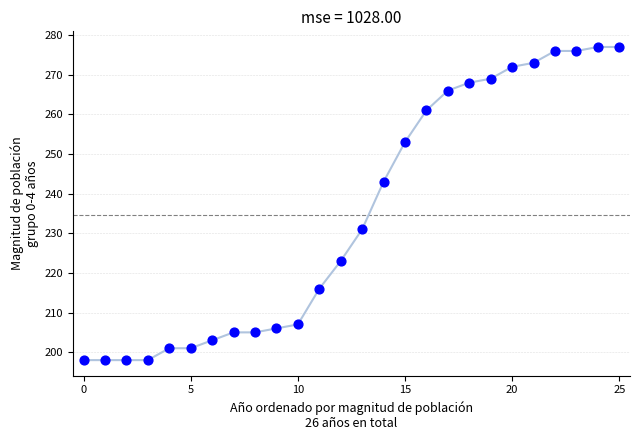

What is the greatest value displayed?

277